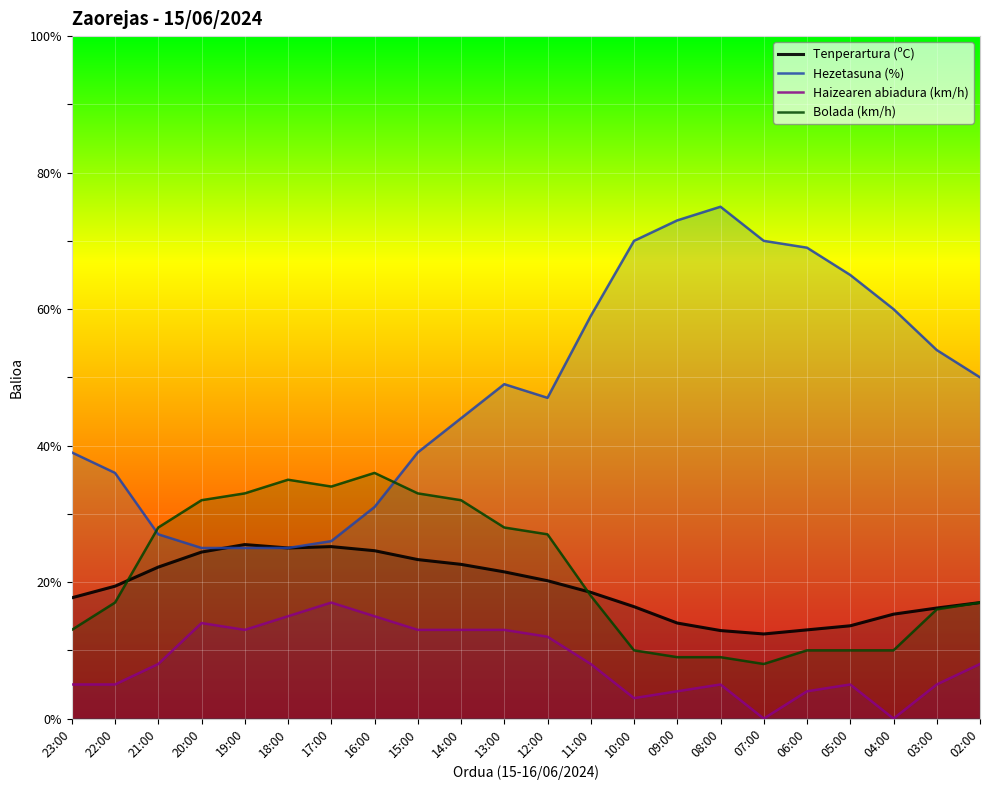

What is the sum of all Tenperartura (ºC) values?

420.9